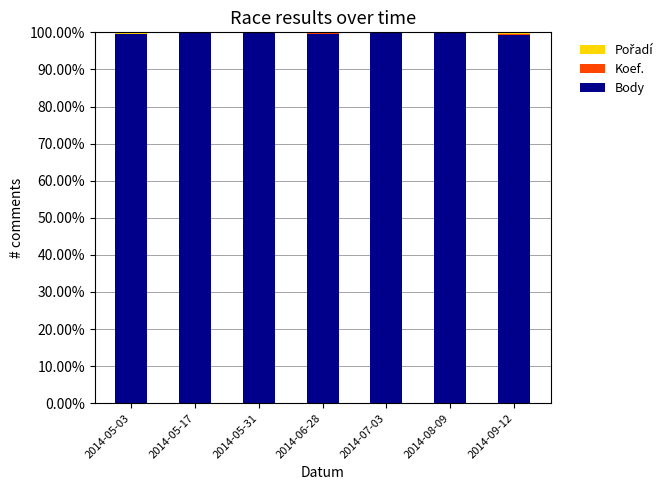

What is the maximum value for Body?

99.9